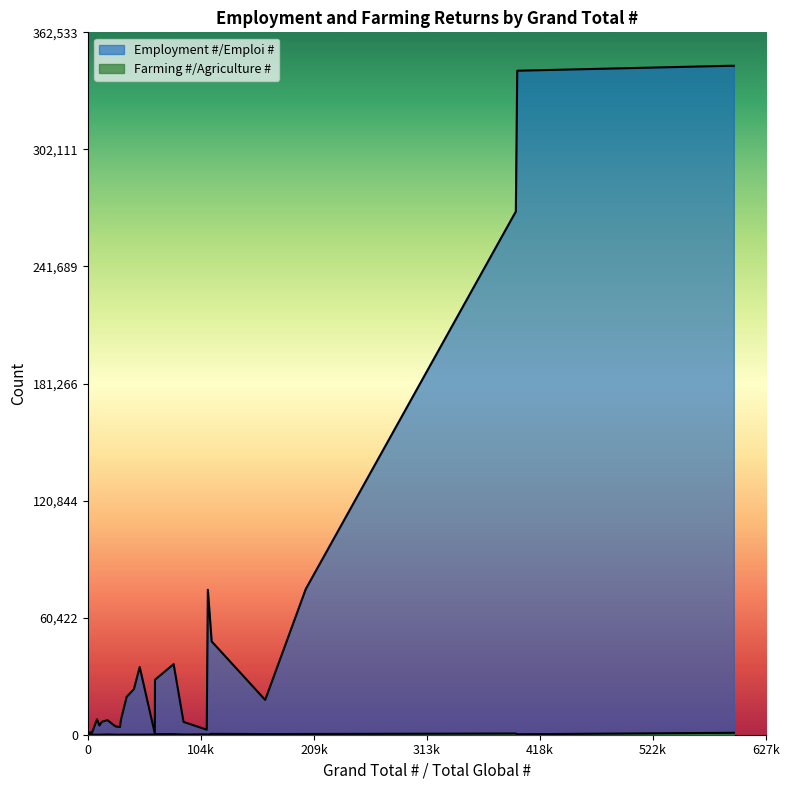

How many distinct data groups are displayed?

2